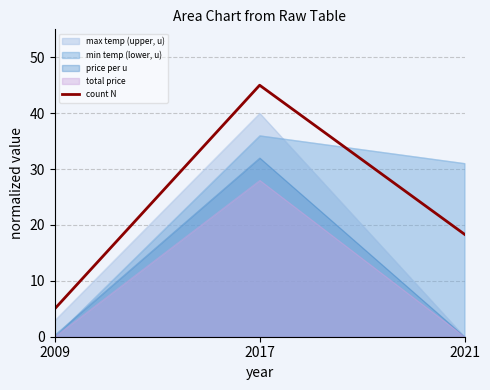

What is the change in value from 2009 to 2021?

+13.3